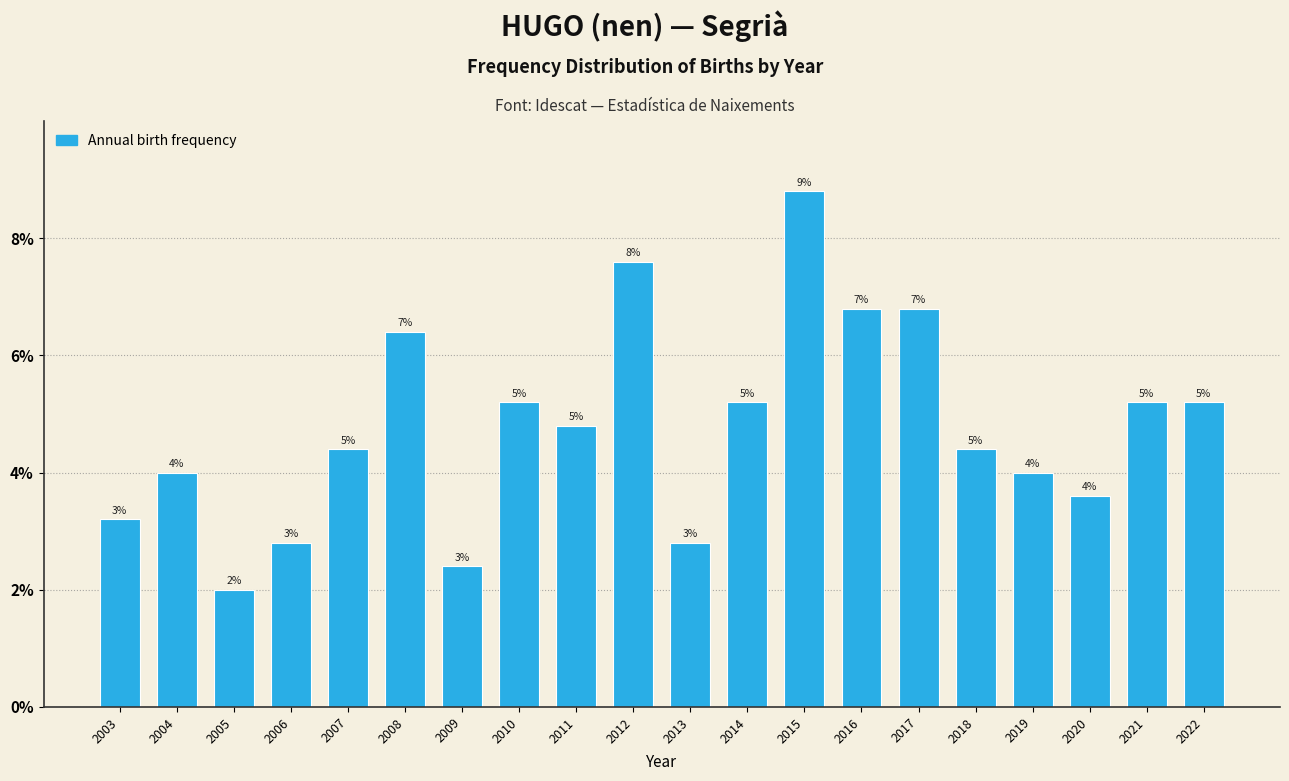

Are the bars horizontal?

No